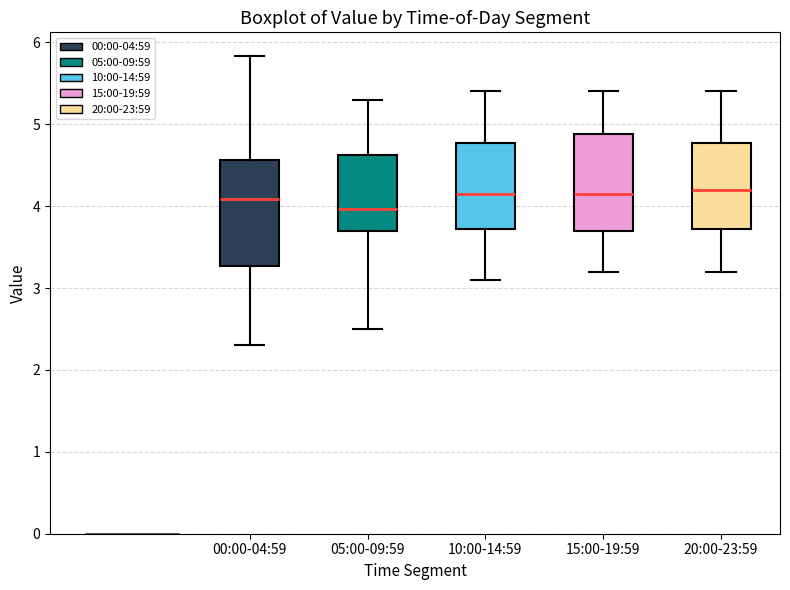

Which box is the tallest, from its lower edge to its upper edge?

00:00-04:59